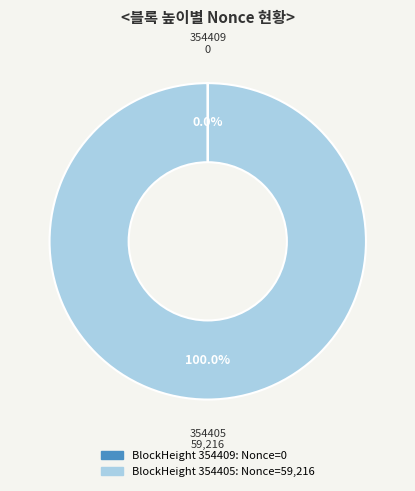

Which slice represents more than half of the pie?

354405